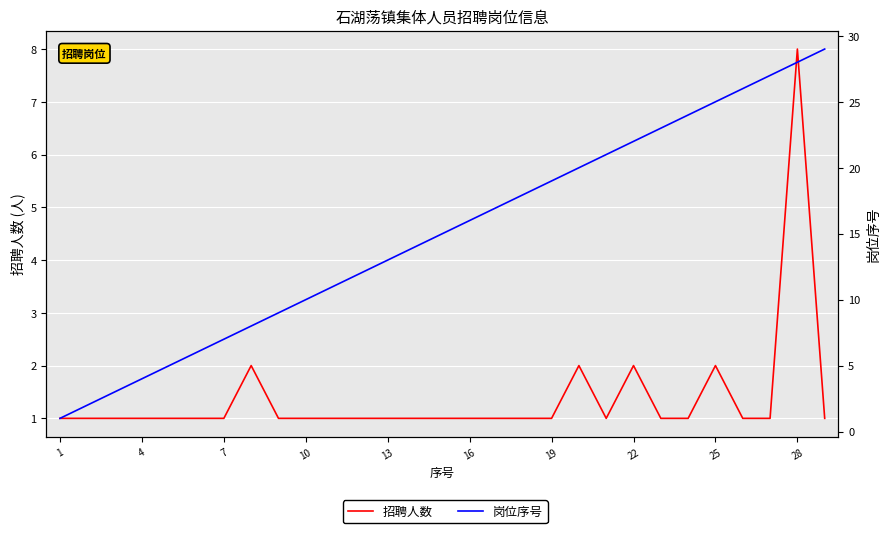

True or false: 岗位序号 has a value of 4 at 11.

False